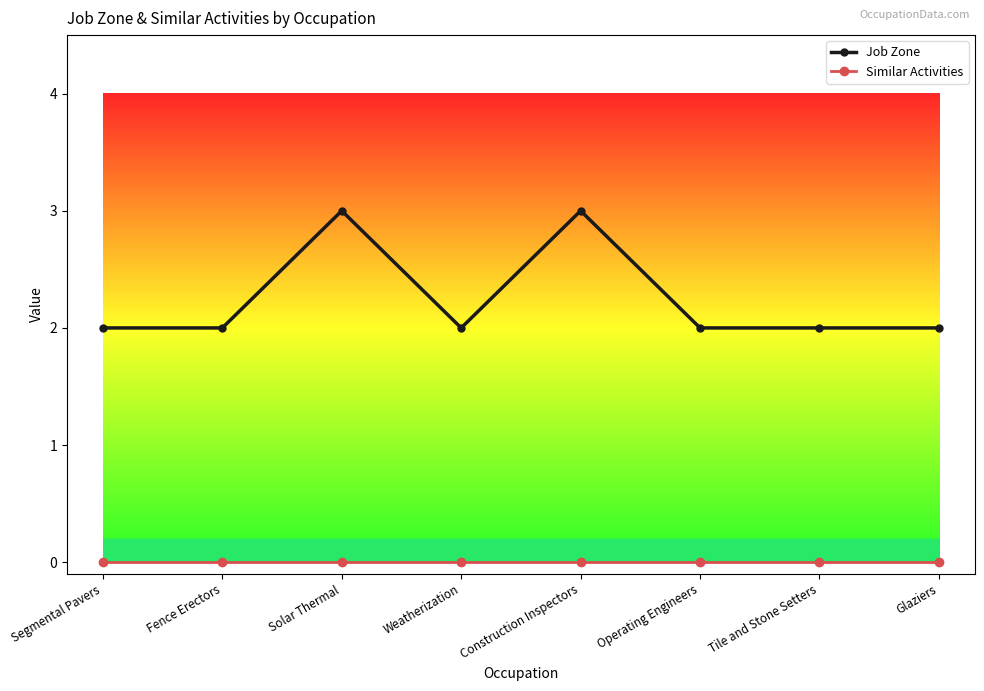

Which series has the largest range (max minus min)?

Job Zone